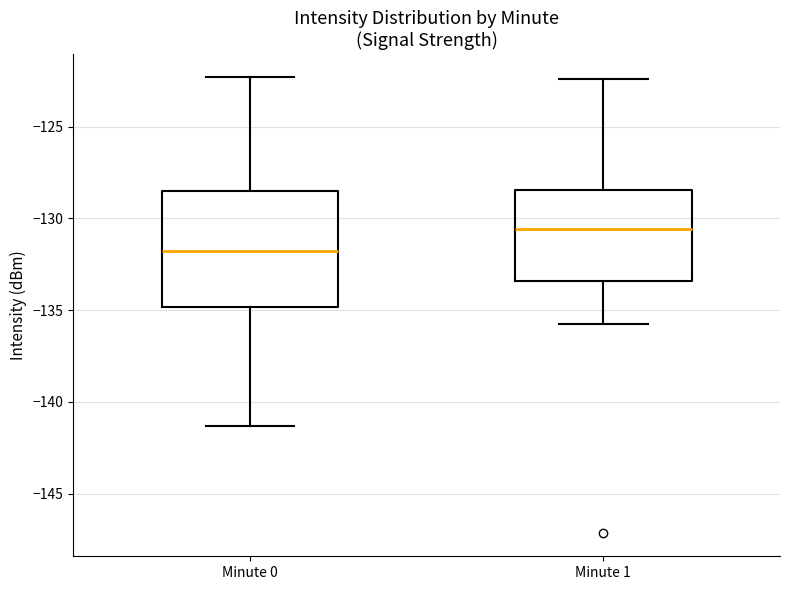

Reading left to right, read every box against the y-axis: the position of its median line, the range the box covers, and the ends of its whiskers. The values are not printed on the chart, so give them approximately, as read against the axis.

Minute 0: median -132.0, box -135.0 to -128.5, whiskers -141.5 to -122.5
Minute 1: median -130.5, box -133.5 to -128.5, whiskers -136.0 to -122.5